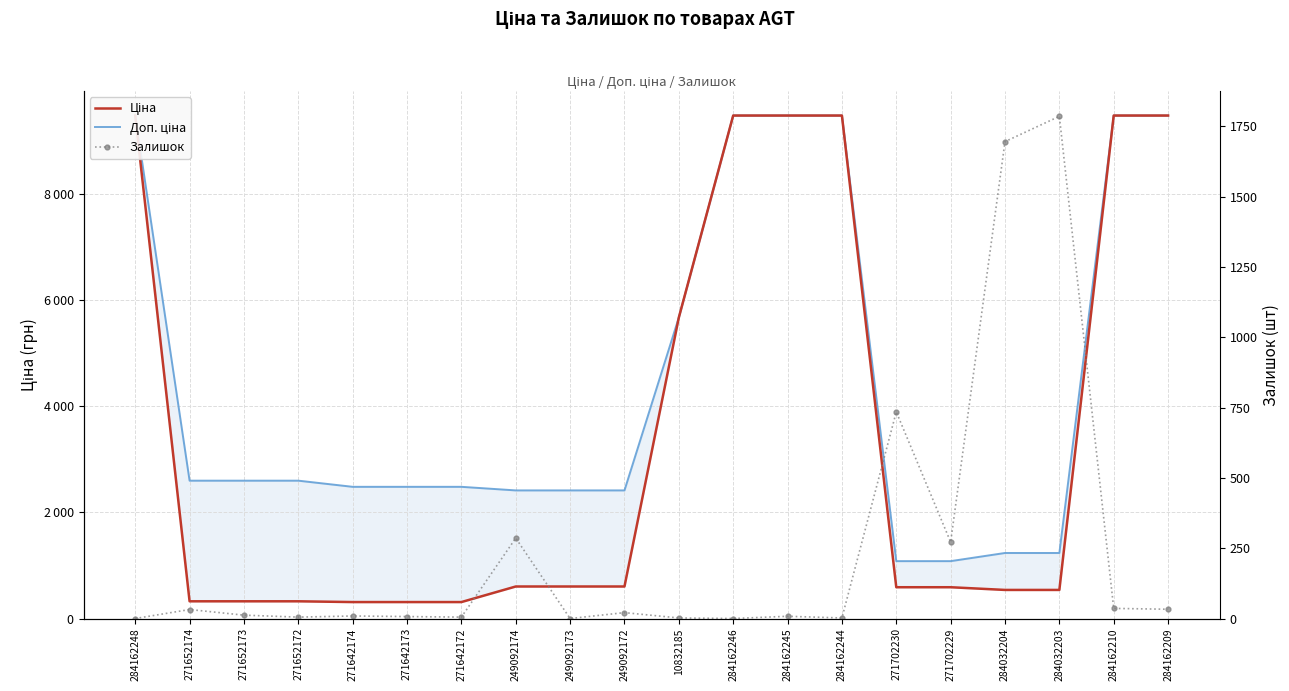

True or false: Ціна and Доп. ціна intersect in this chart.

False